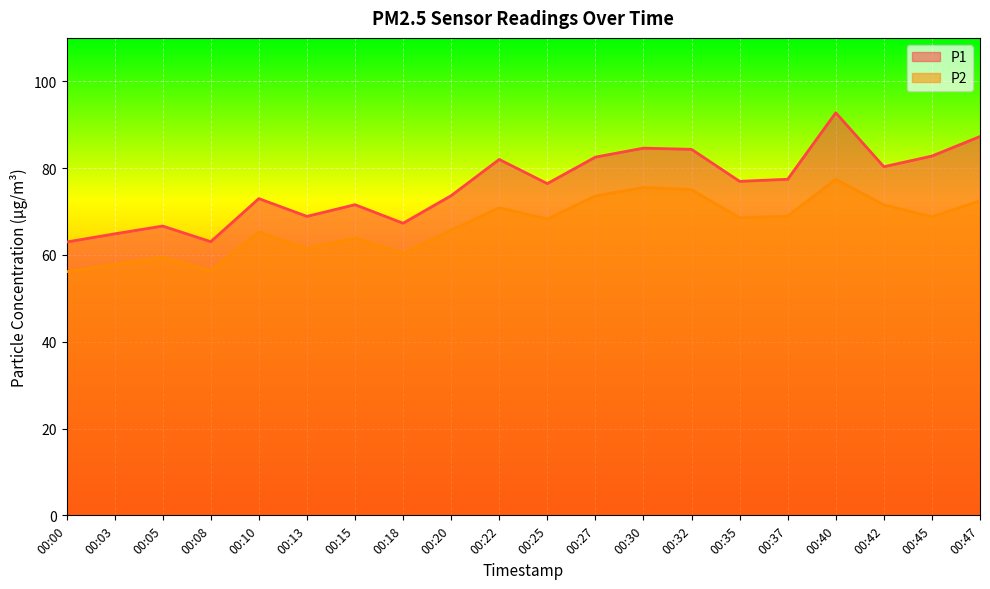

Rank the categories by P2 value from lowest to highest.

00:00, 00:08, 00:03, 00:05, 00:18, 00:13, 00:15, 00:10, 00:20, 00:25, 00:35, 00:45, 00:37, 00:22, 00:42, 00:47, 00:27, 00:32, 00:30, 00:40